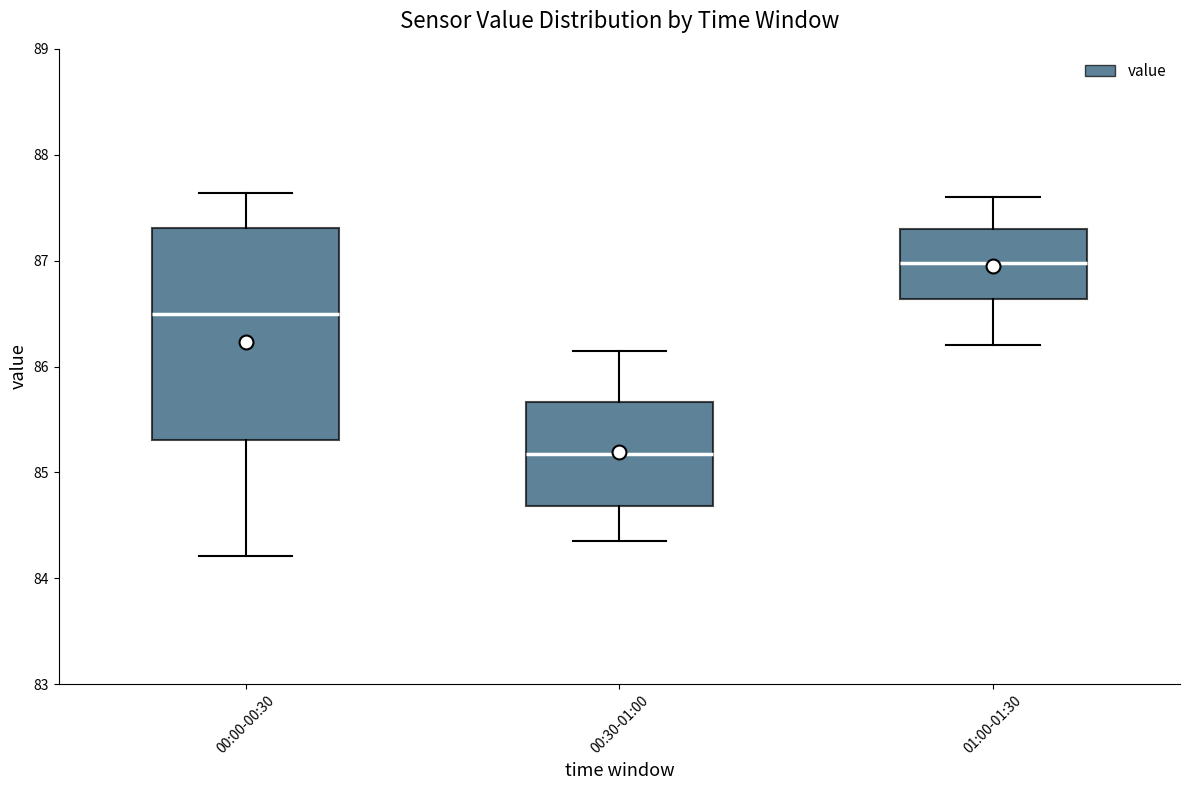

Where does the upper whisker of the box for 00:00-00:30 end on the y-axis? The values are not printed on the chart, so give them approximately, as read against the axis.

87.6